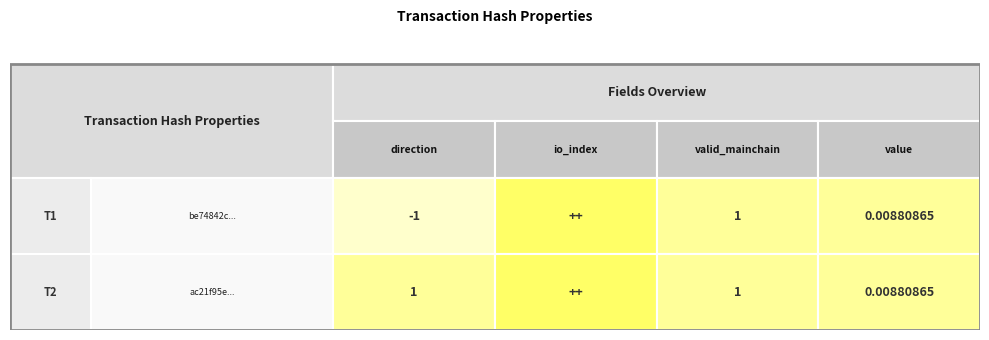

Rank the series by their average value, from highest to lowest.

ac21f95e..., be74842c...